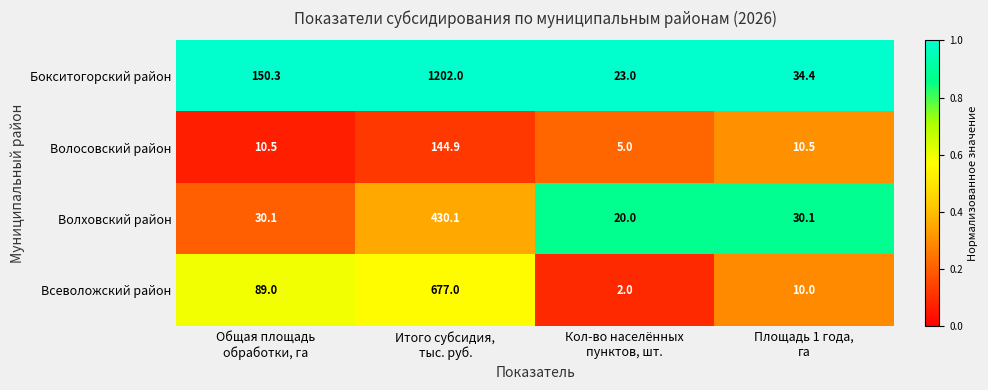

What is the minimum value shown in the chart?

2.0